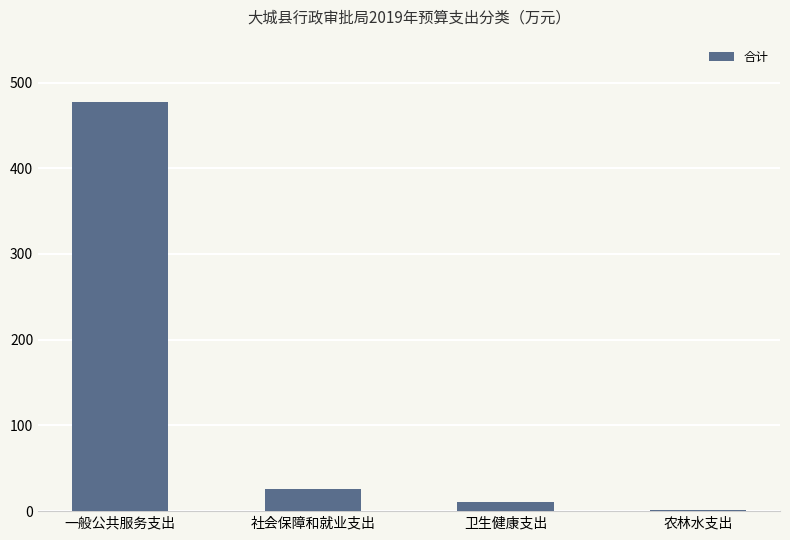

What is the sum of all values?

516.3